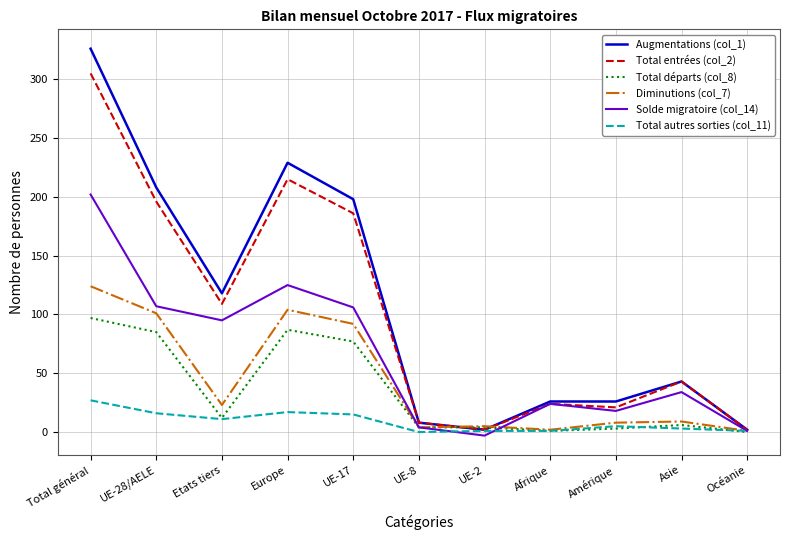

Which series has the widest spread of values?

Augmentations (col_1)